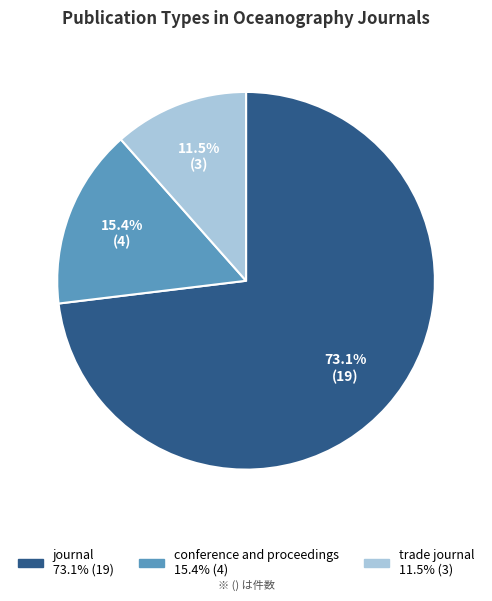

Does trade journal account for over 50% of the chart?

No